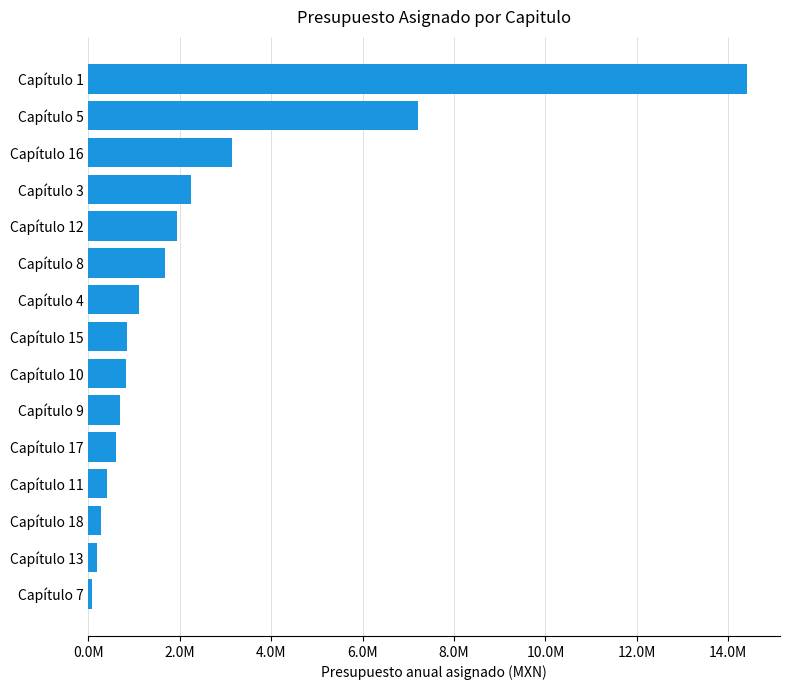

Does the chart contain any negative values?

No